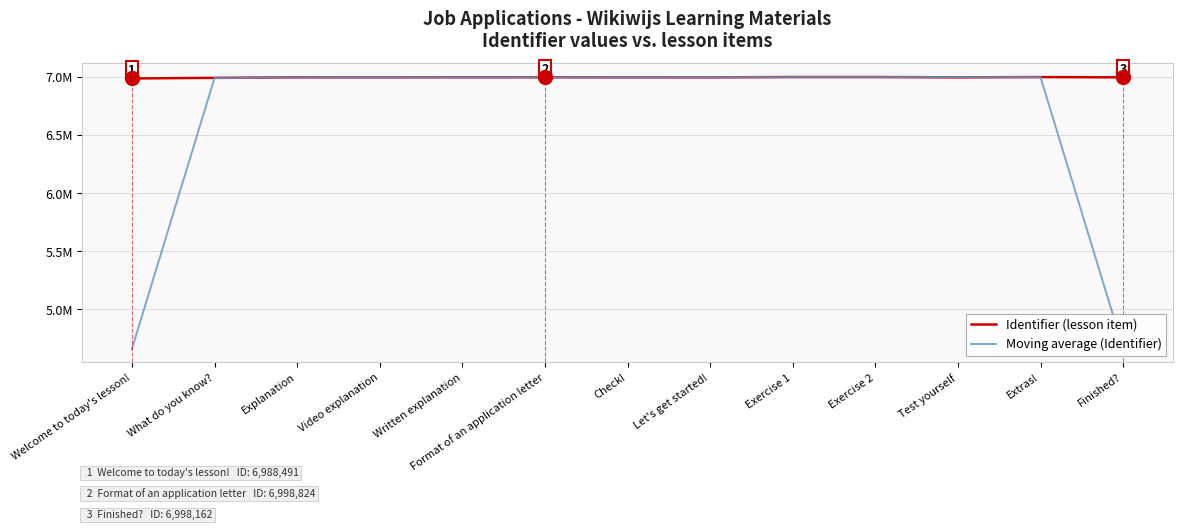

Reading right to left, transcribe all the data shown in this chart.

Identifier (lesson item): 6998162.0	7000471.0	6998150.0	7000712.0	7000710.0	6997950.0	6997940.0	6998824.0	6998820.0	6997927.0	6997926.0	6993864.0	6988491.0
Moving average (Identifier): 4666211.0	6998927.7	6999777.7	6999857.3	6999790.7	6998866.7	6998238.0	6998528.0	6998523.7	6998224.3	6996572.3	6993427.0	4660785.0